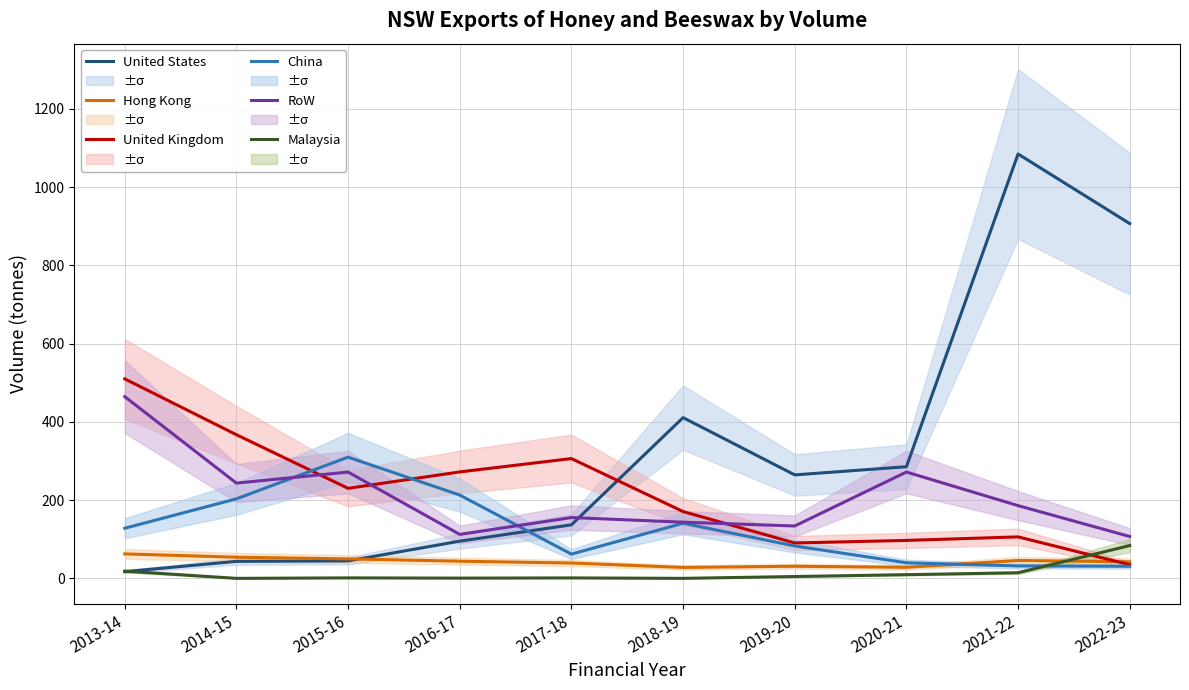

What are all the series names shown in the legend?

United States, Hong Kong, United Kingdom, China, RoW, Malaysia